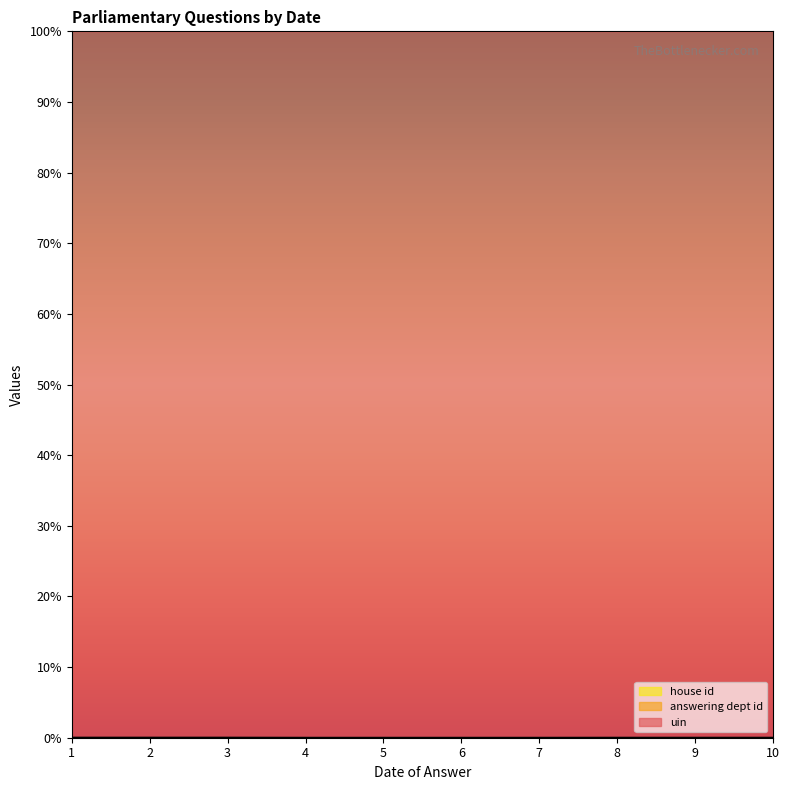

True or false: uin and answering dept id intersect in this chart.

False